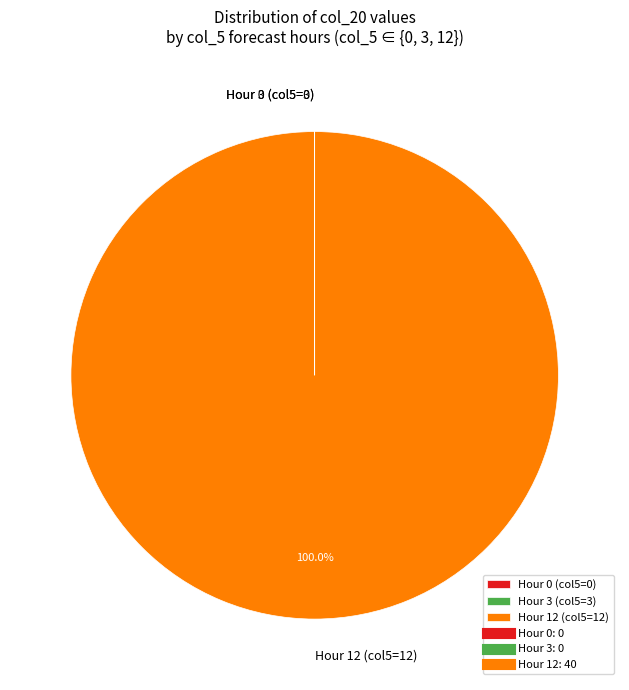

What is the largest slice in the pie chart?

Hour 12 (col5=12)